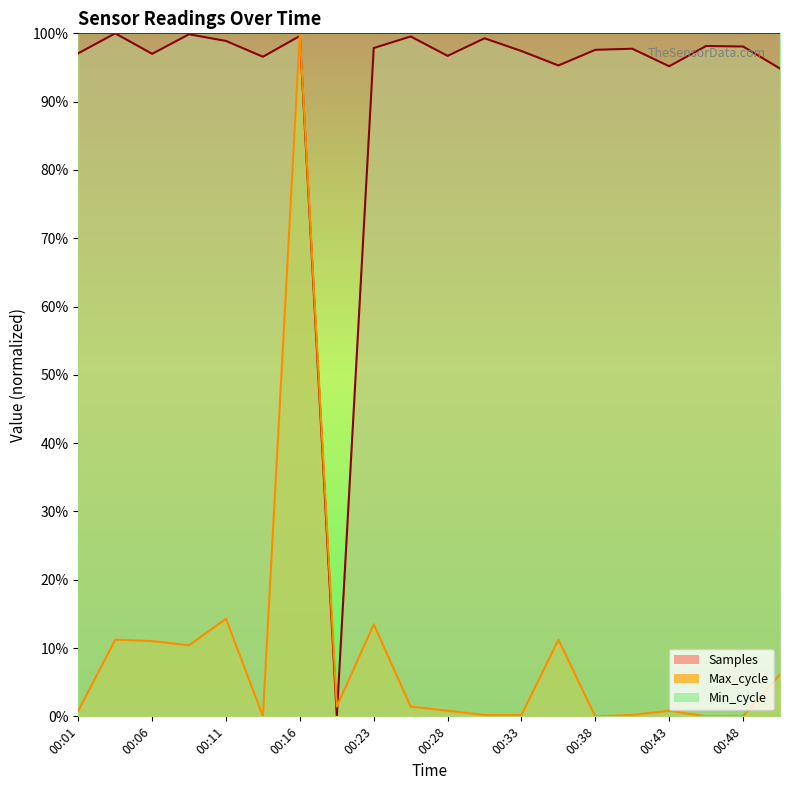

How many categories are shown in the chart?

20